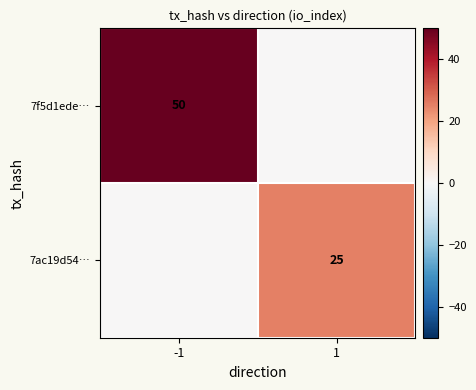

The 7f5d1ede… series shows 75 at -1. True or false?

False